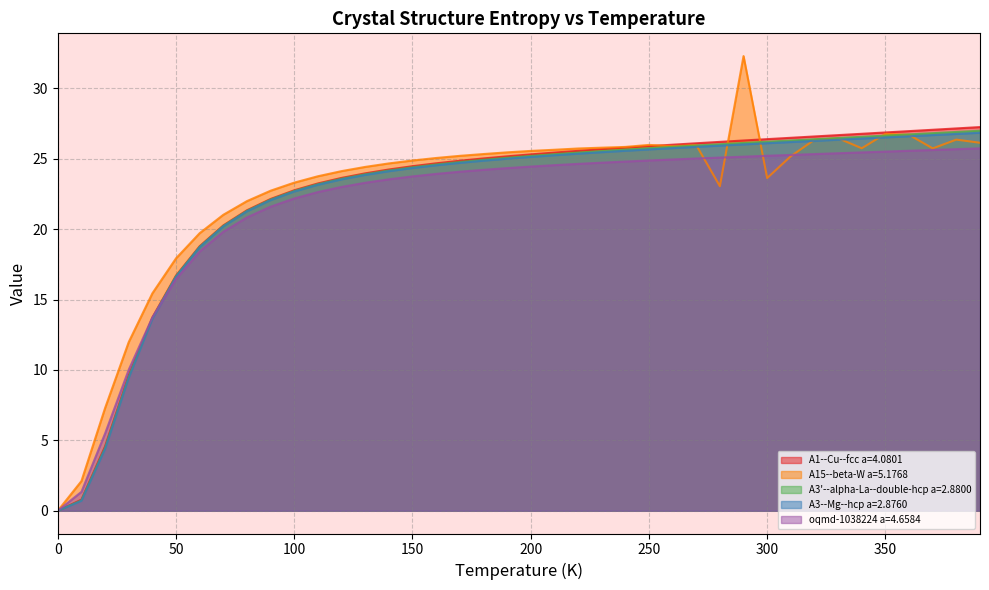

At which category is the sum across all series the highest?

290